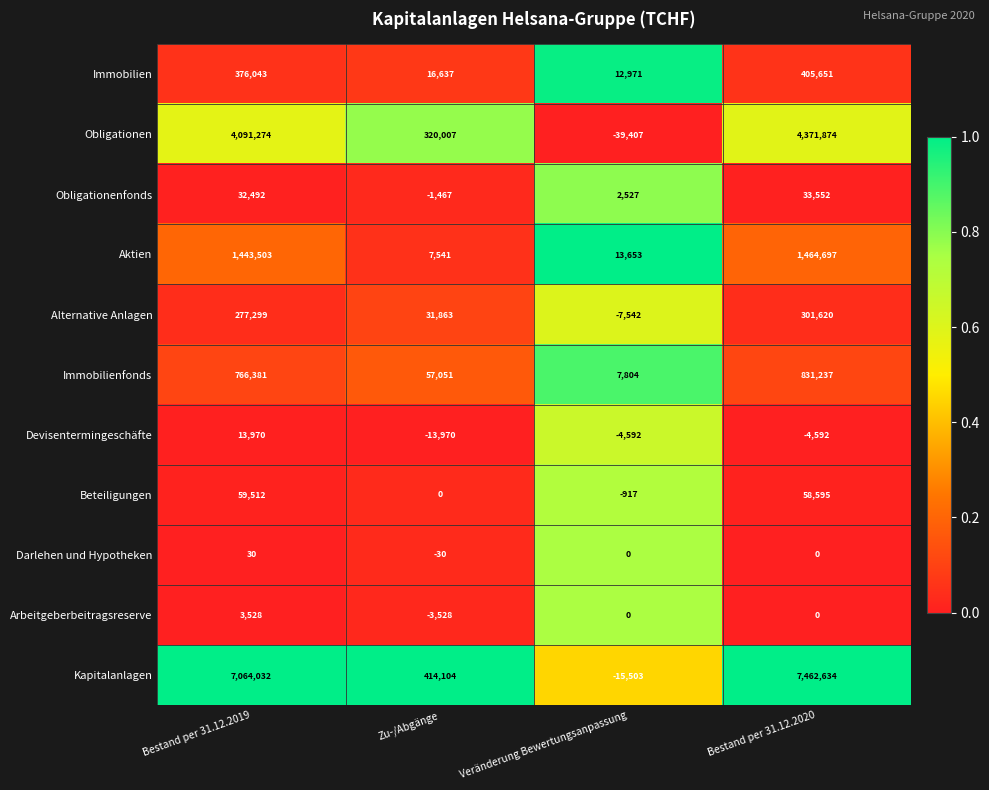

What is the total value across all series at Bestand per 31.12.2019?

14128064